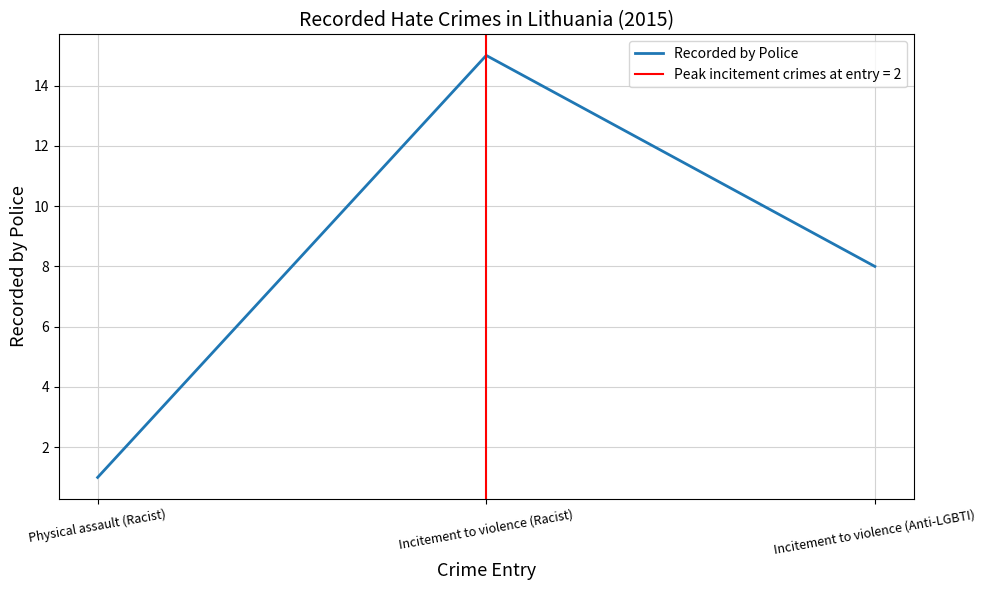

What is the average value?

8